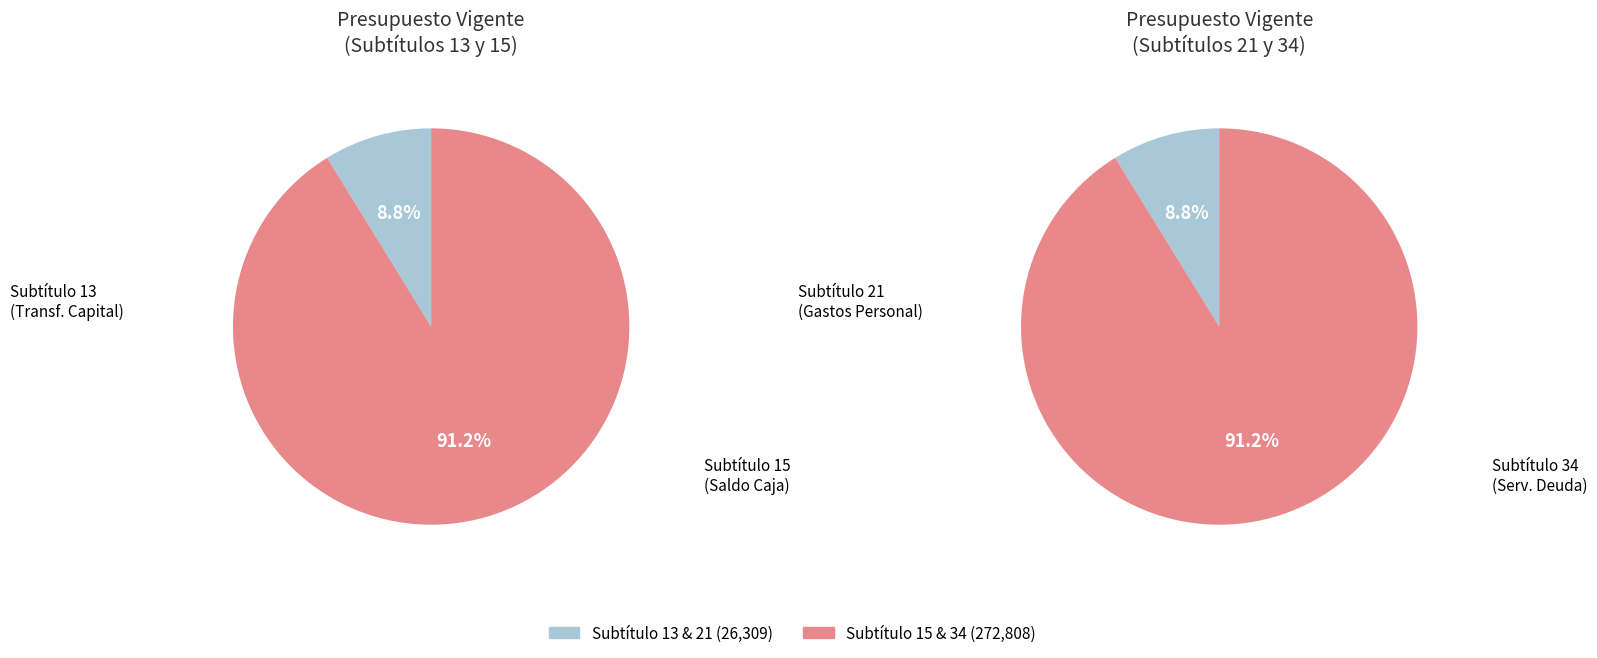

Does TRANSFERENCIAS PARA GASTOS DE CAPITAL represent more than half of the total?

No